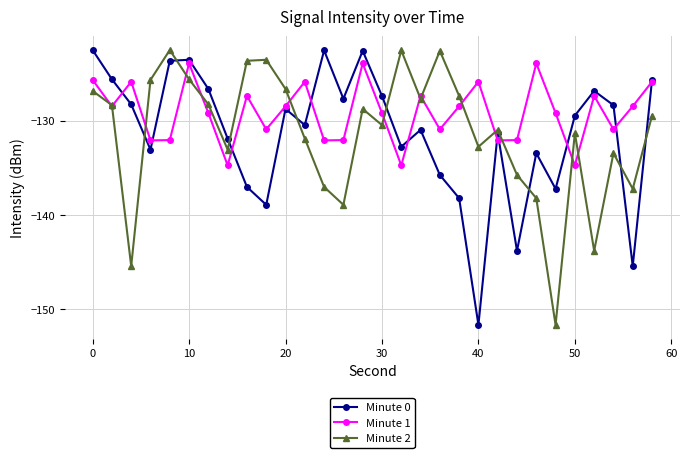

In Minute 2, how many points are lower than both neighbors (excluding endpoints)?

9